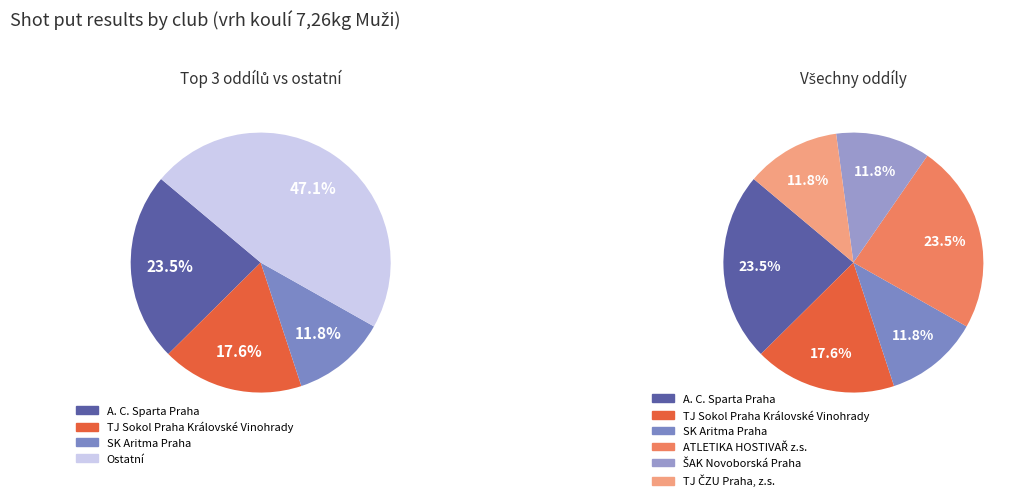

To the nearest percent, what portion does ATLETIKA HOSTIVAŘ z.s. represent?

24%